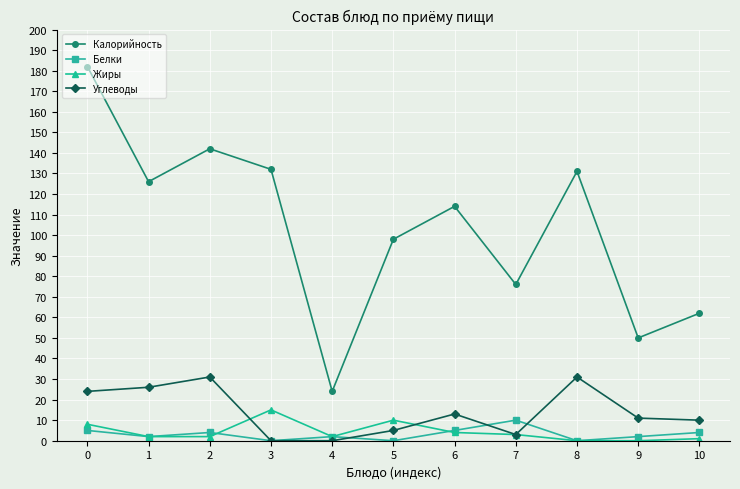

Does the chart display data point markers on the line(s)?

Yes